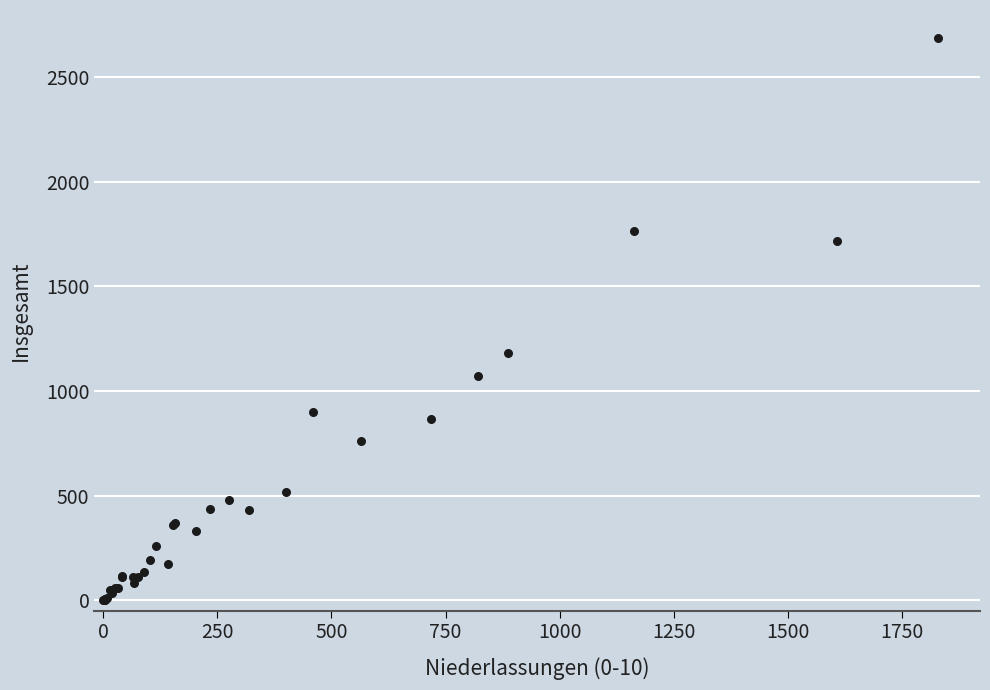

What Y value in the scatter plot is closest to 1343?

1182